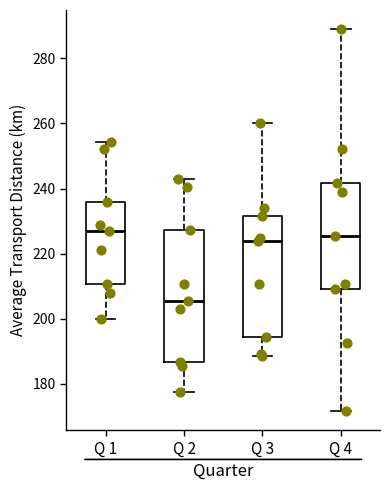

Reading left to right, transcribe this box plot: for each box, give where its median line is, the range the box spans, and where its two whiskers end, as read against the y-axis. The values are not printed on the chart, so give them approximately, as read against the axis.

Q 1: median 226, box 210 to 236, whiskers 200 to 254
Q 2: median 206, box 186 to 228, whiskers 178 to 244
Q 3: median 224, box 194 to 232, whiskers 188 to 260
Q 4: median 226, box 210 to 242, whiskers 172 to 290